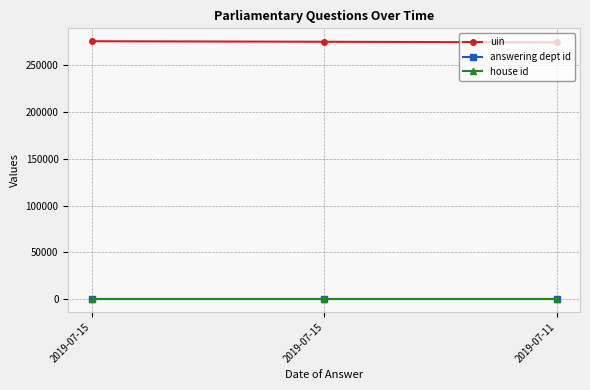

Is this an area chart (filled region under the line)?

No